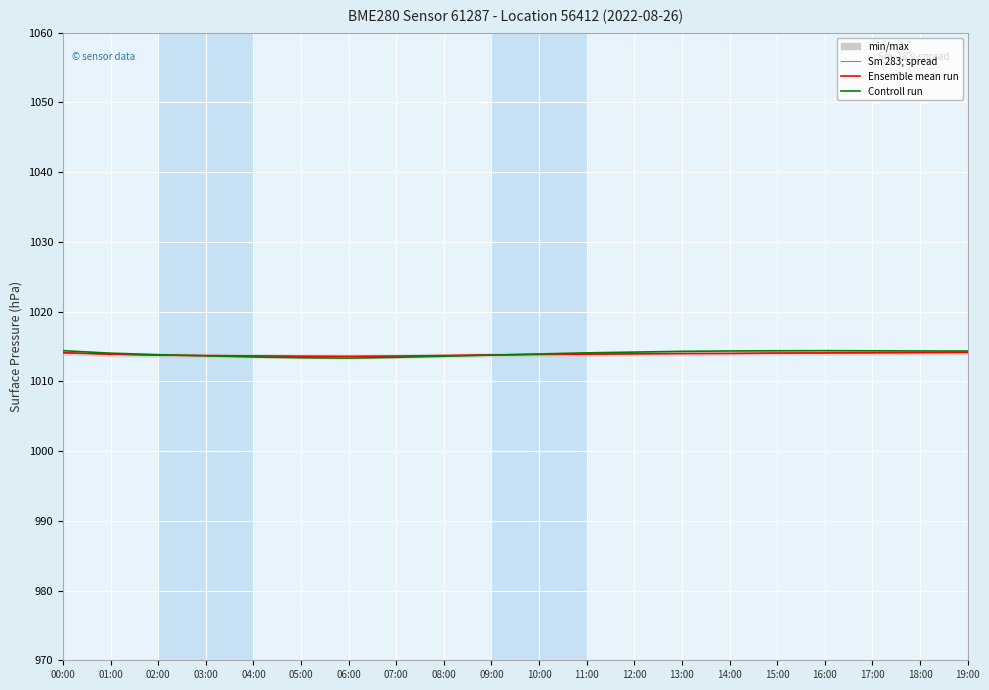

How many intersections are there between Controll run and Ensemble mean run?

2